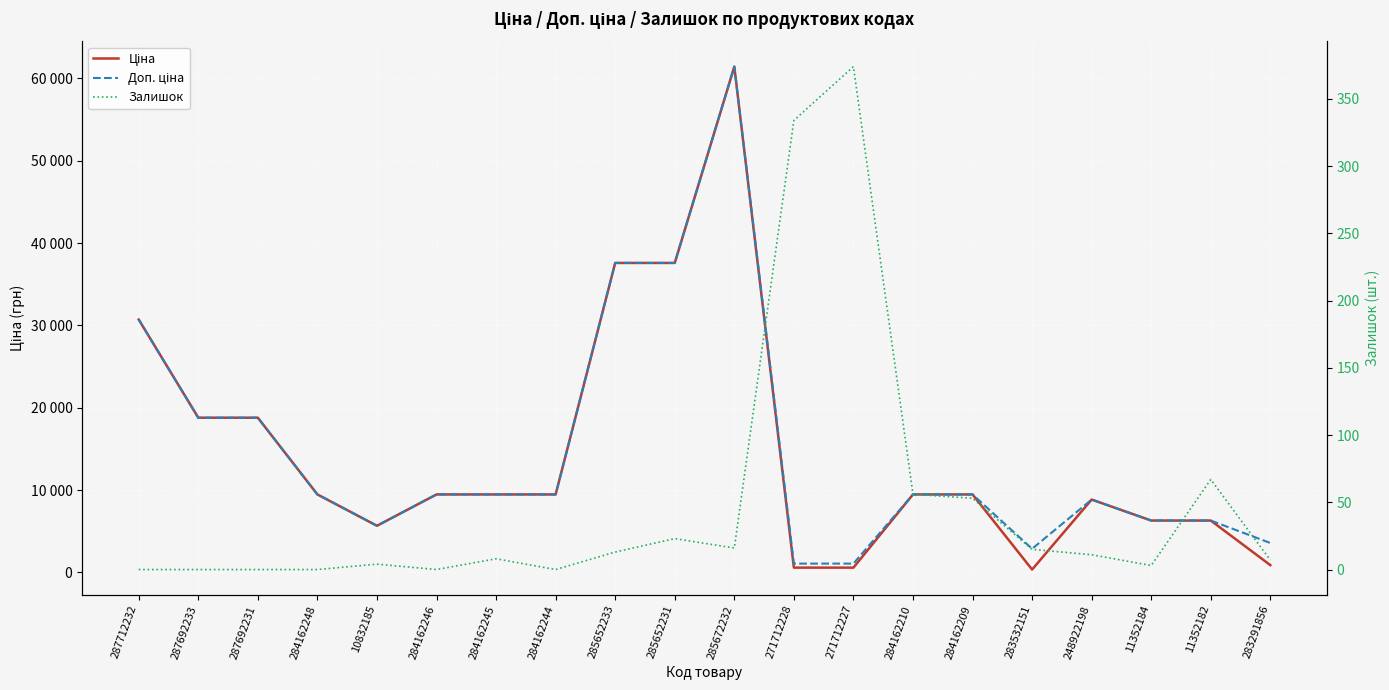

What is the average value of the Ціна series?

14569.8